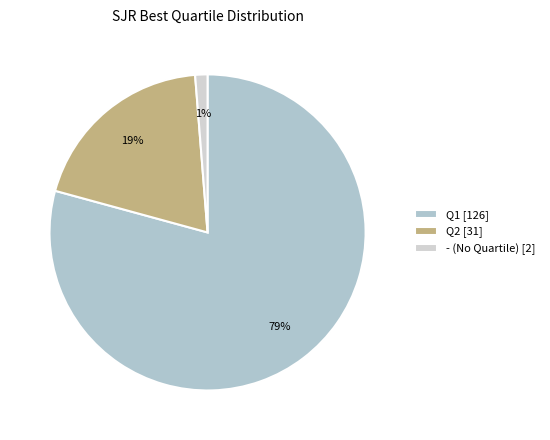

How much of the chart is everything except Q1?

20.8%